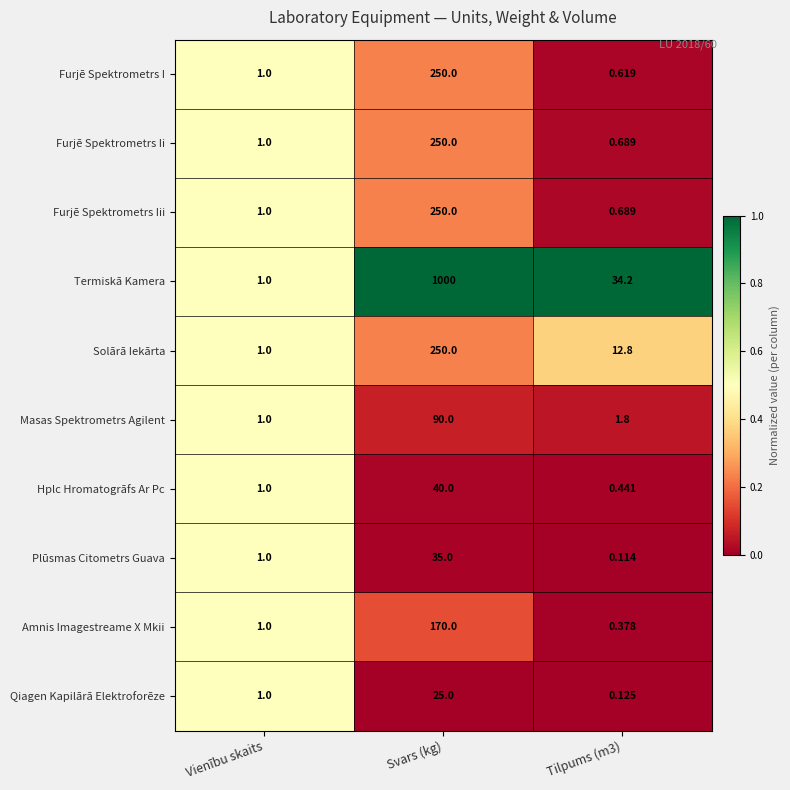

At which label does Termiskā Kamera reach its minimum?

Vienību skaits